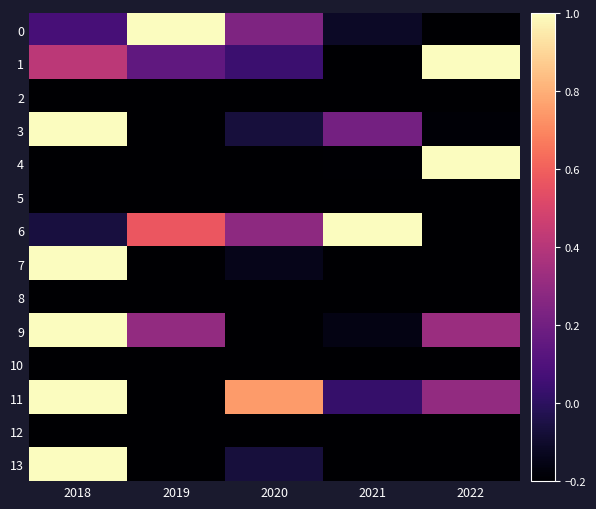

Which has a higher value, 2018 or 2021?

2018